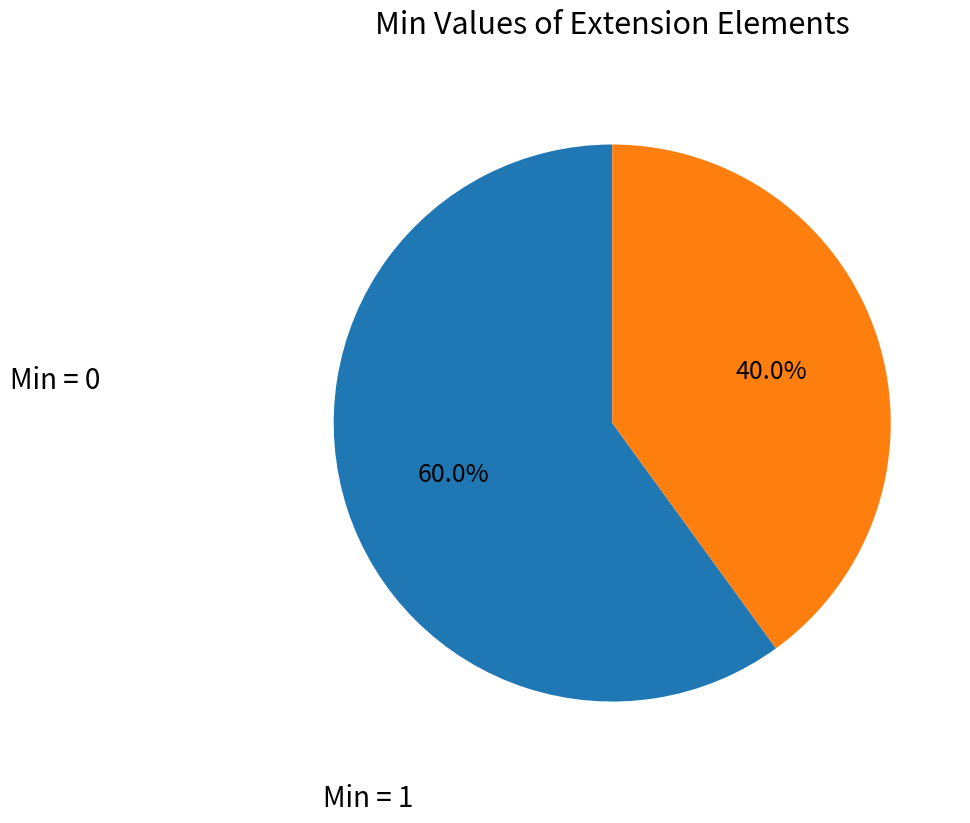

Is there a majority slice in this chart?

Yes